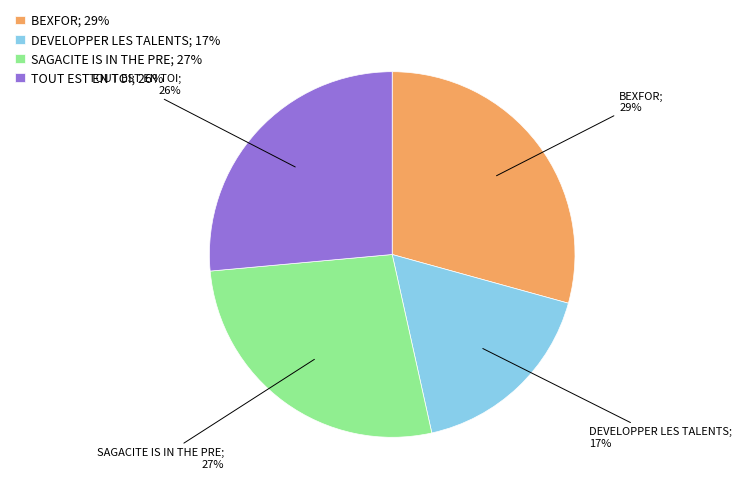

To the nearest percent, what is the difference between the largest and smallest slice percentages?

12%